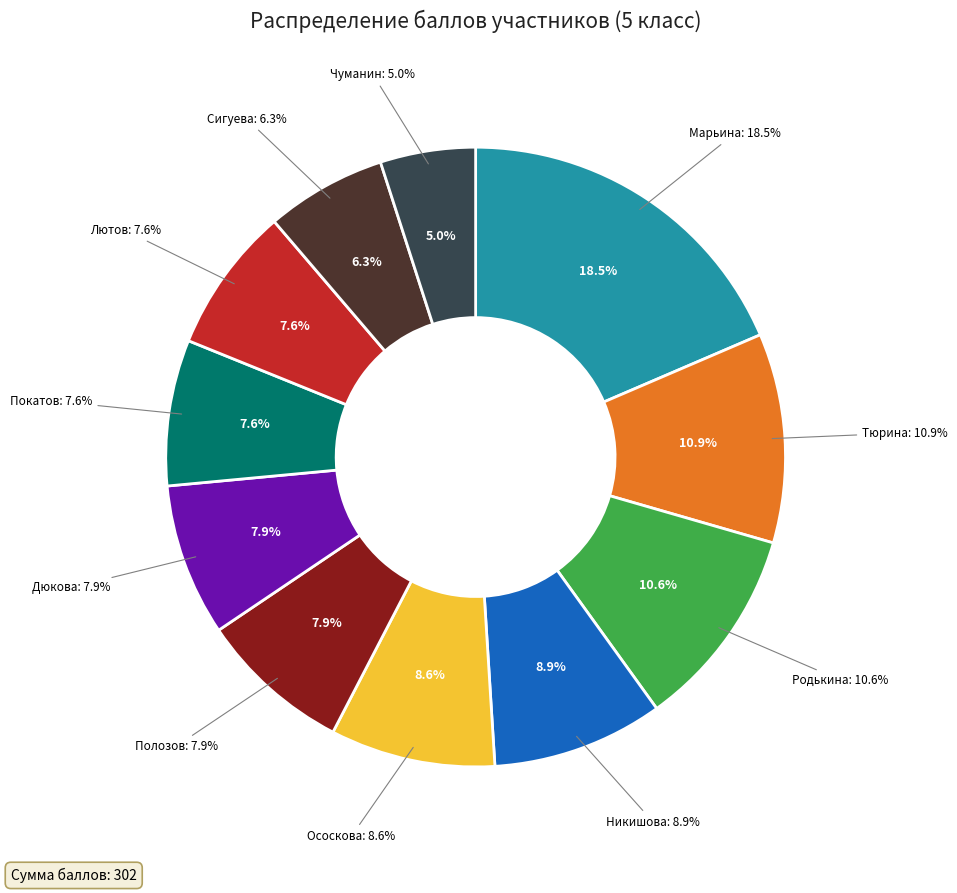

Combined, do Чуманин and Ососкова account for over 50%?

No